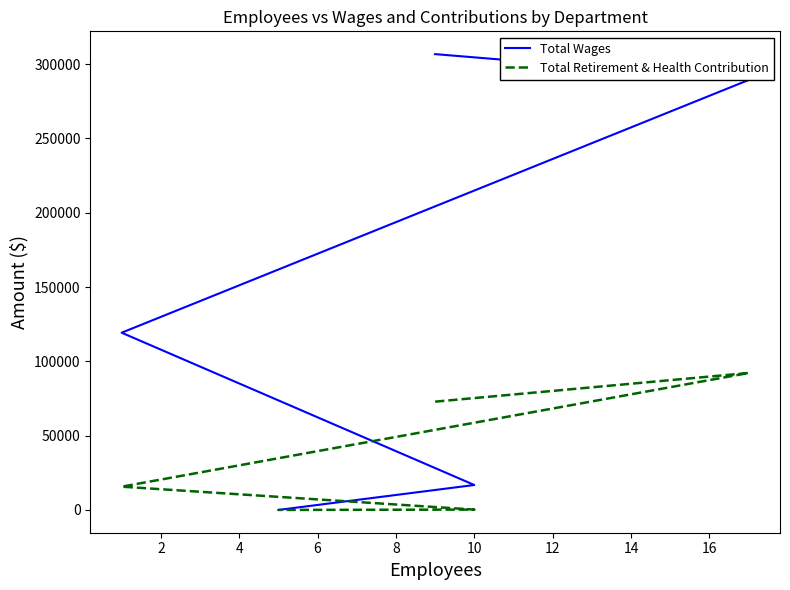

At which label does Total Retirement & Health Contribution reach its peak?

2